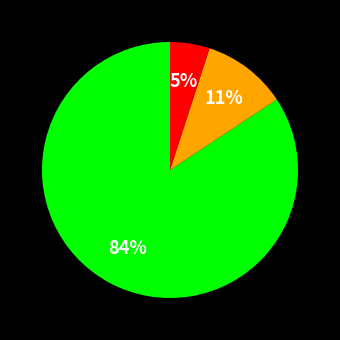

Does any single category account for the majority?

Yes